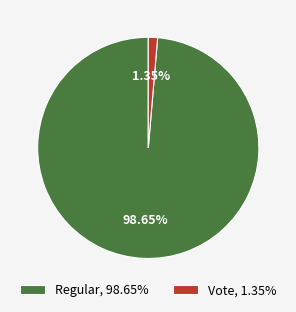

True or false: Regular accounts for 99% of the total.

True